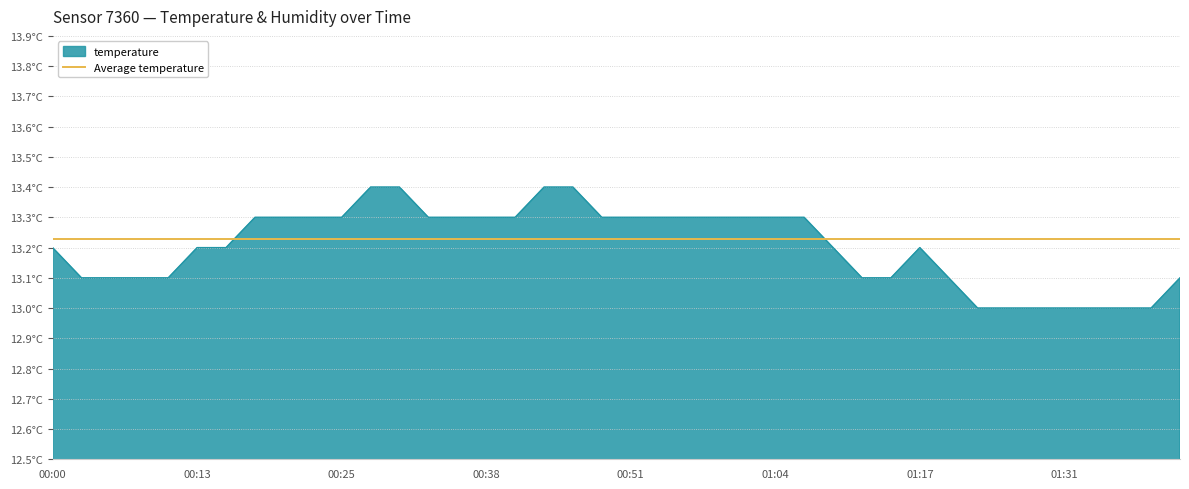

Reading left to right, list all the values displayed in this chart.

00:00=13.2	00:03=13.1	00:05=13.1	00:08=13.1	00:10=13.1	00:13=13.2	00:15=13.2	00:18=13.3	00:20=13.3	00:23=13.3	00:25=13.3	00:28=13.4	00:30=13.4	00:33=13.3	00:36=13.3	00:38=13.3	00:41=13.3	00:44=13.4	00:46=13.4	00:49=13.3	00:51=13.3	00:54=13.3	00:56=13.3	00:59=13.3	01:01=13.3	01:04=13.3	01:07=13.3	01:09=13.2	01:12=13.1	01:15=13.1	01:17=13.2	01:20=13.1	01:23=13.0	01:26=13.0	01:28=13.0	01:31=13.0	01:33=13.0	01:36=13.0	01:39=13.0	01:41=13.1